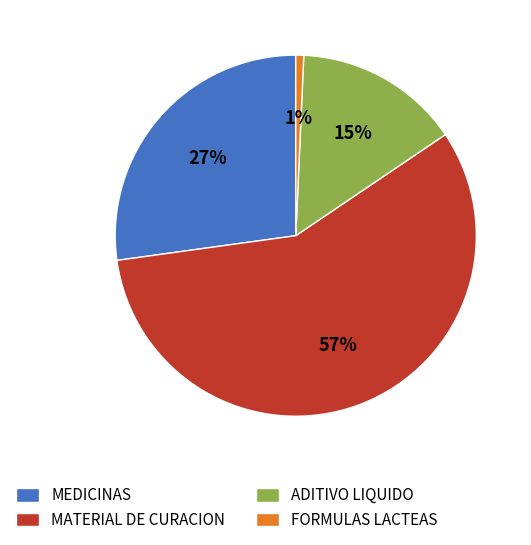

How many segments does this pie chart have?

4